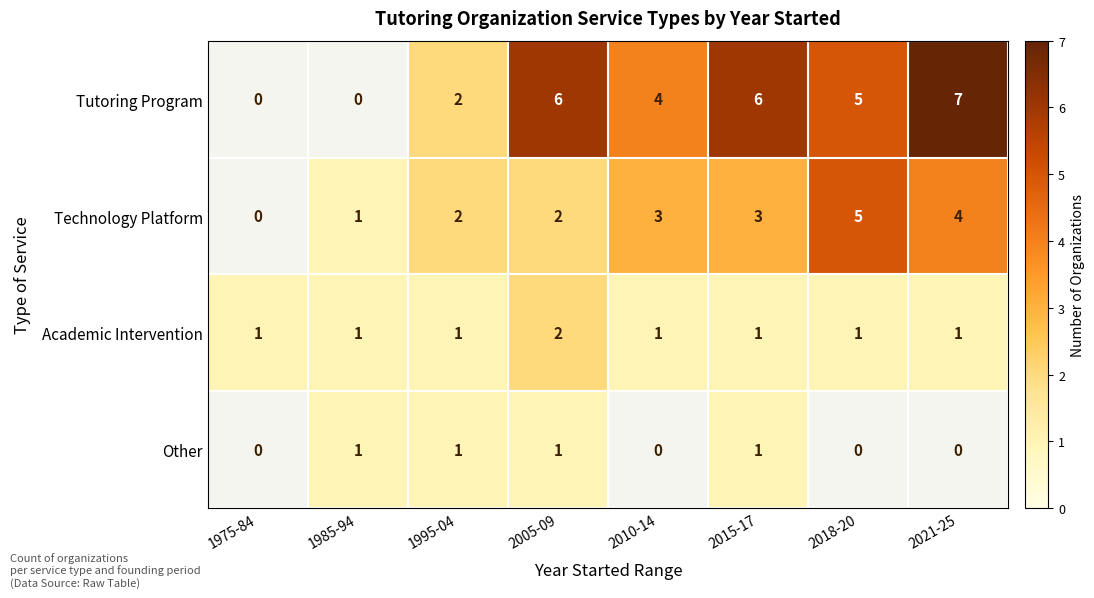

What is the total value across all series at 1995-04?

6